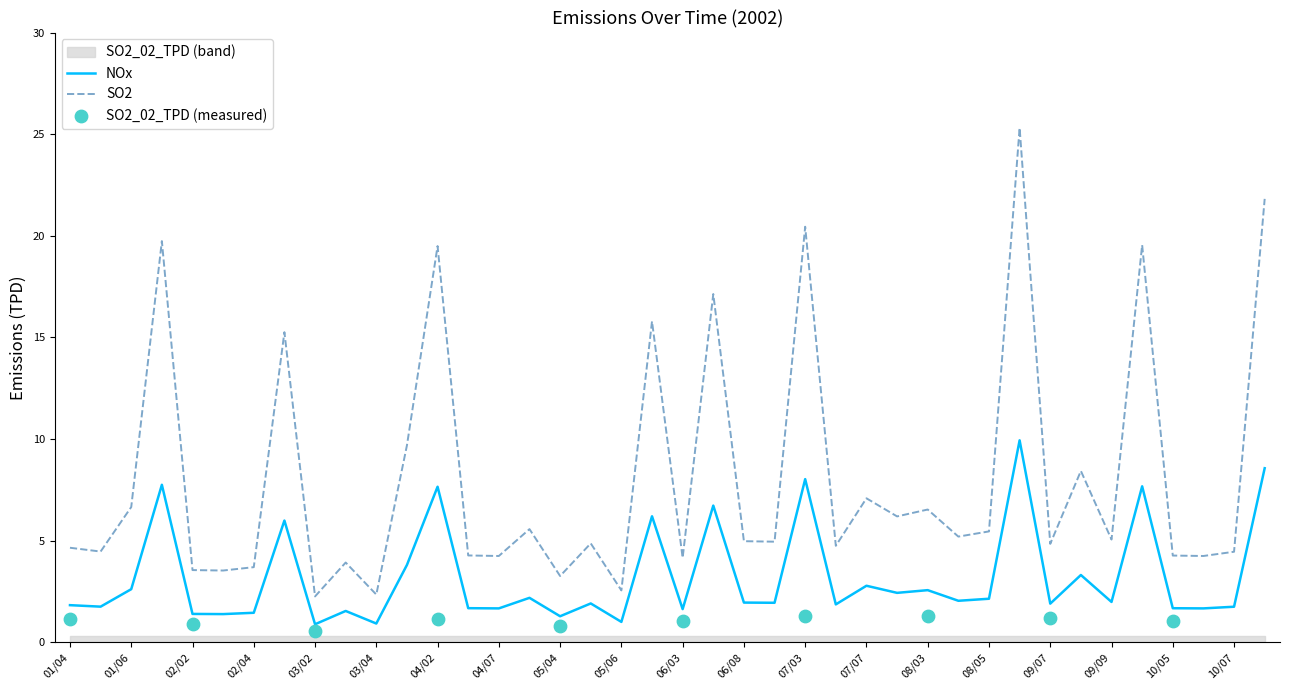

True or false: SO2 and NOx cross at least once.

False